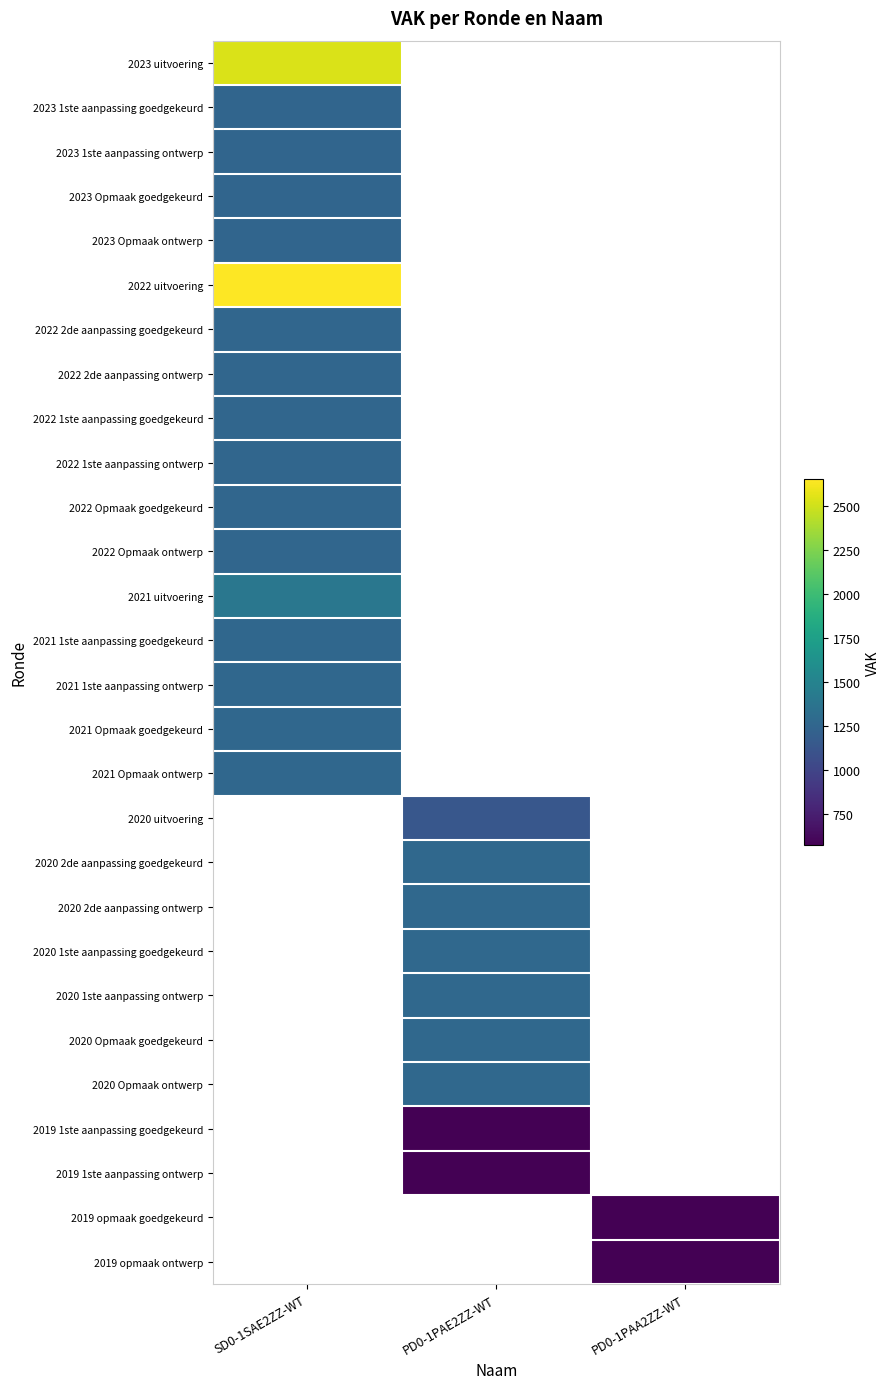

At how many categories does at least one series exceed 729?

2